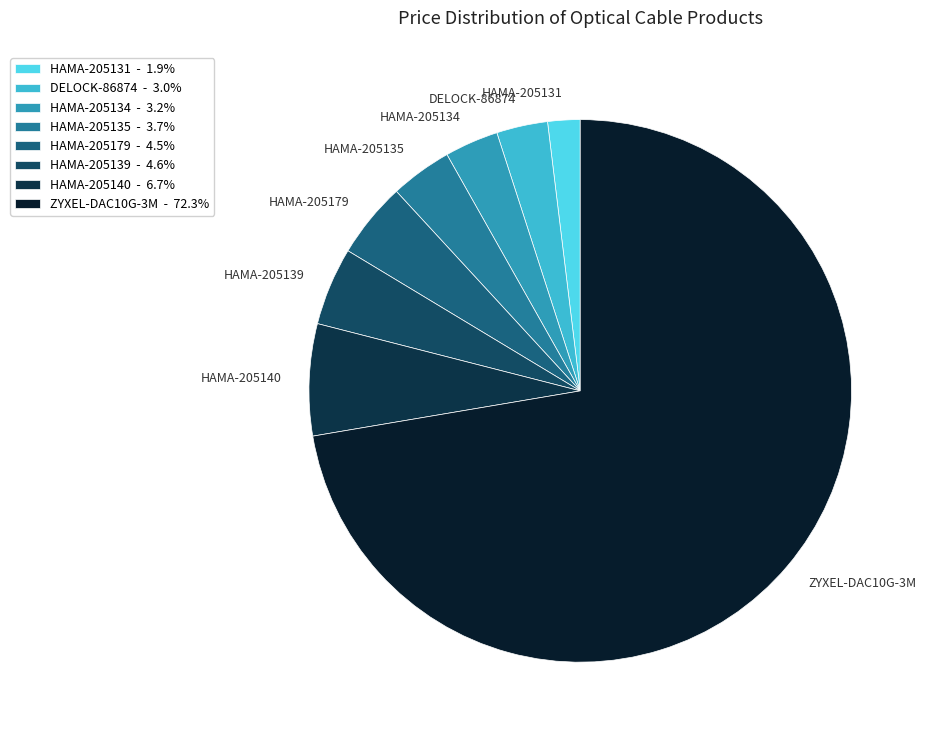

Is it true that ZYXEL-DAC10G-3M is 72% of the pie?

True